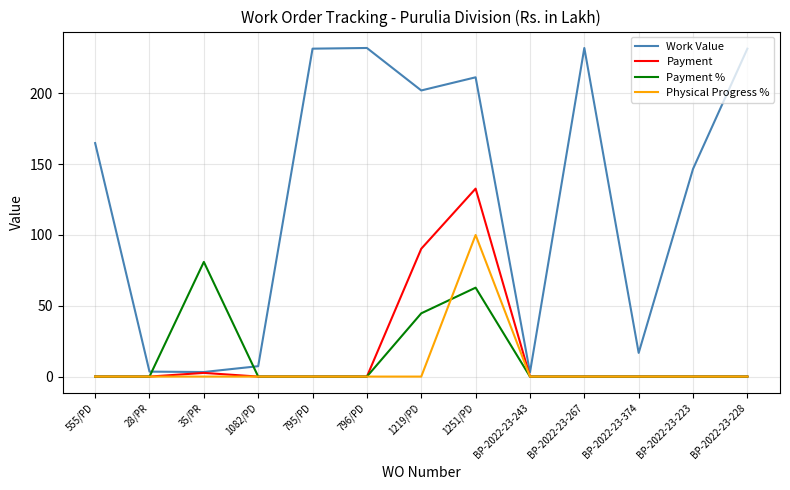

What are all the series names shown in the legend?

Work Value, Payment, Payment %, Physical Progress %